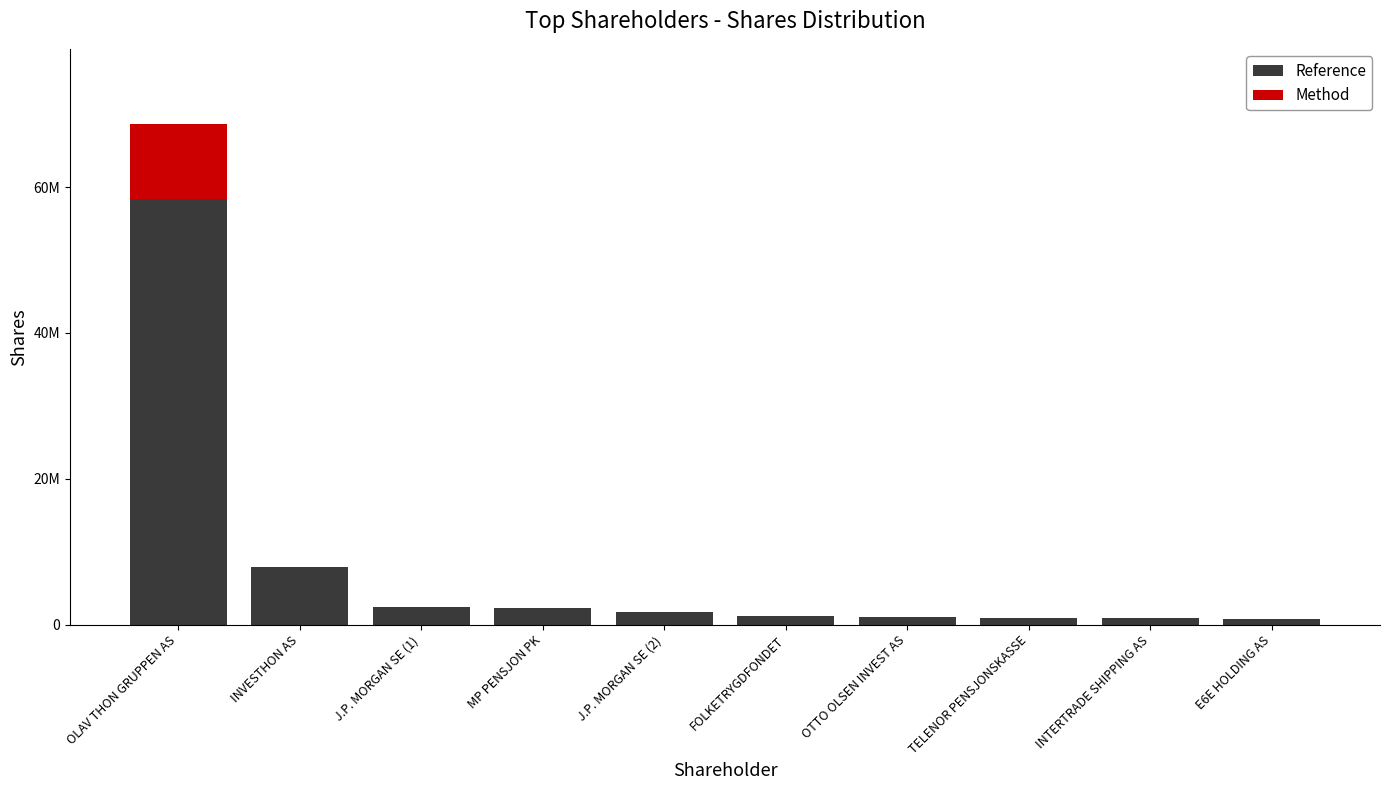

Are the bars horizontal?

No